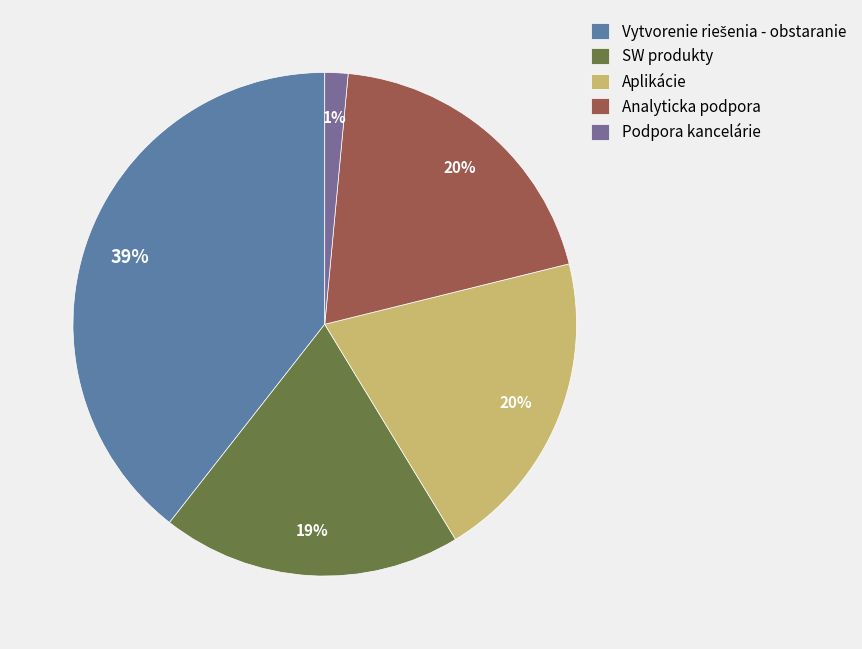

Which slice is the smallest?

Podpora kancelárie